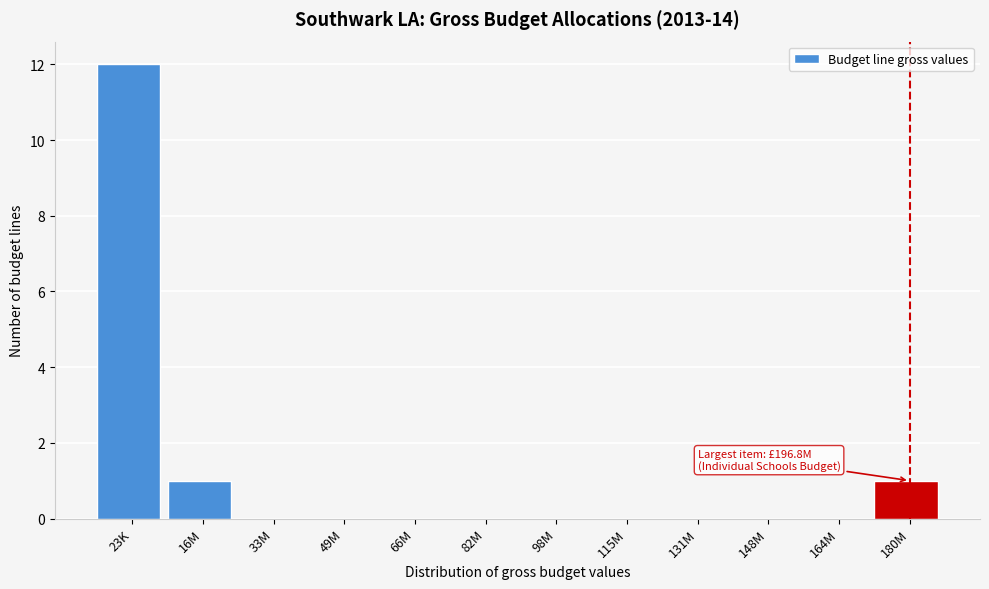

Reading left to right, extract all data points from this chart.

23K=12	16M=1	33M=0	49M=0	66M=0	82M=0	98M=0	115M=0	131M=0	148M=0	164M=0	180M=1